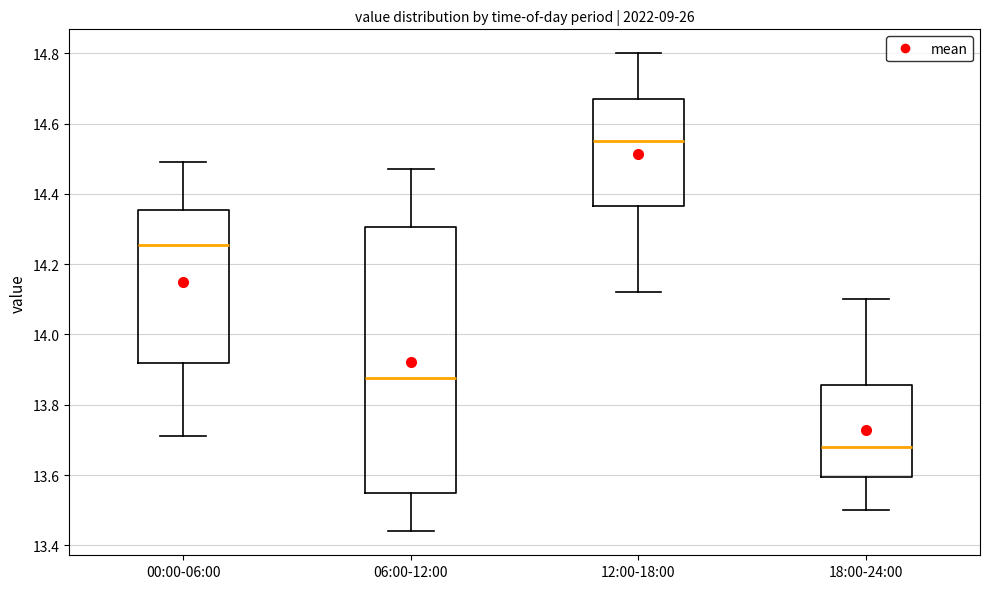

Reading left to right, transcribe this box plot: for each box, give where its median line is, the range the box spans, and where its two whiskers end, as read against the y-axis. The values are not printed on the chart, so give them approximately, as read against the axis.

00:00-06:00: median 14.26, box 13.92 to 14.36, whiskers 13.72 to 14.50
06:00-12:00: median 13.88, box 13.56 to 14.30, whiskers 13.44 to 14.48
12:00-18:00: median 14.56, box 14.36 to 14.68, whiskers 14.12 to 14.80
18:00-24:00: median 13.68, box 13.60 to 13.86, whiskers 13.50 to 14.10